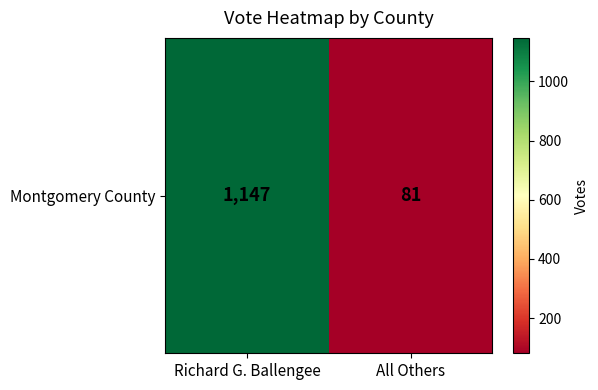

At which category does the chart reach its peak across all series?

Richard G. Ballengee